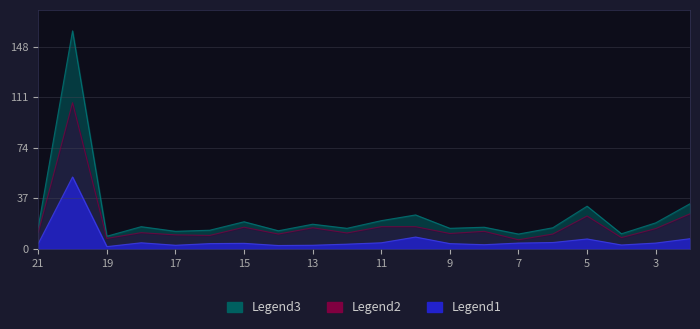

In weiblich_Anzahl, how many points are lower than both neighbors (excluding endpoints)?

5